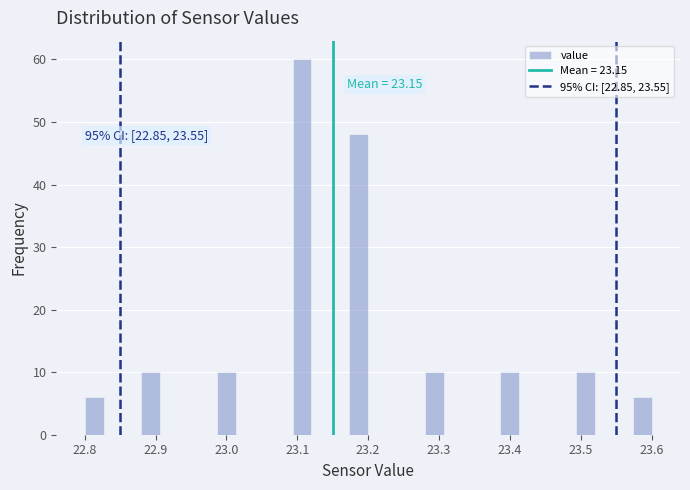

Read against the x-axis, roughly where is the centre of the tallest bar?

23.11